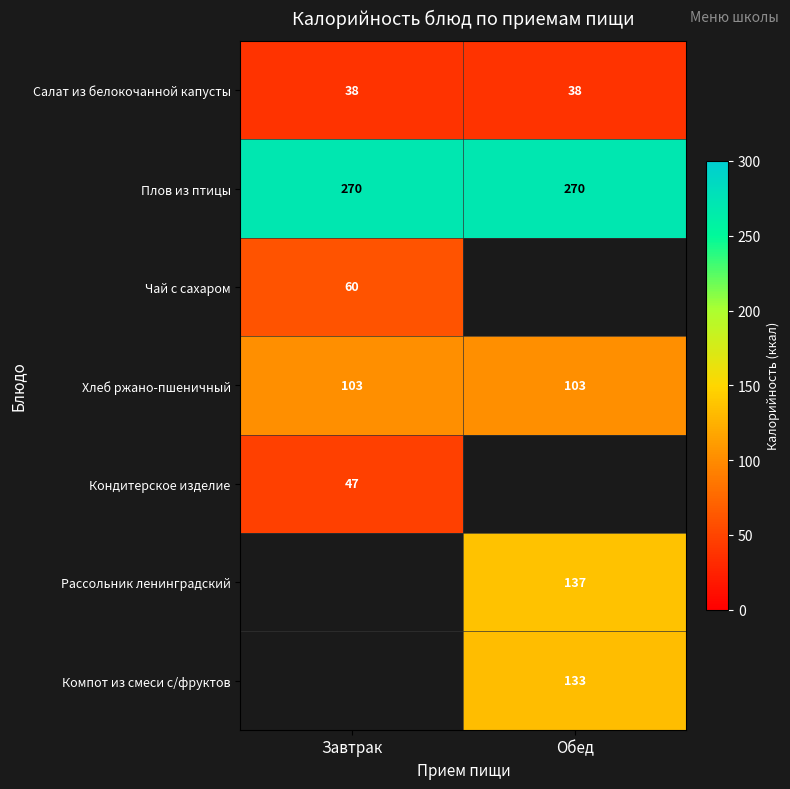

What is the minimum value shown in the chart?

38.0